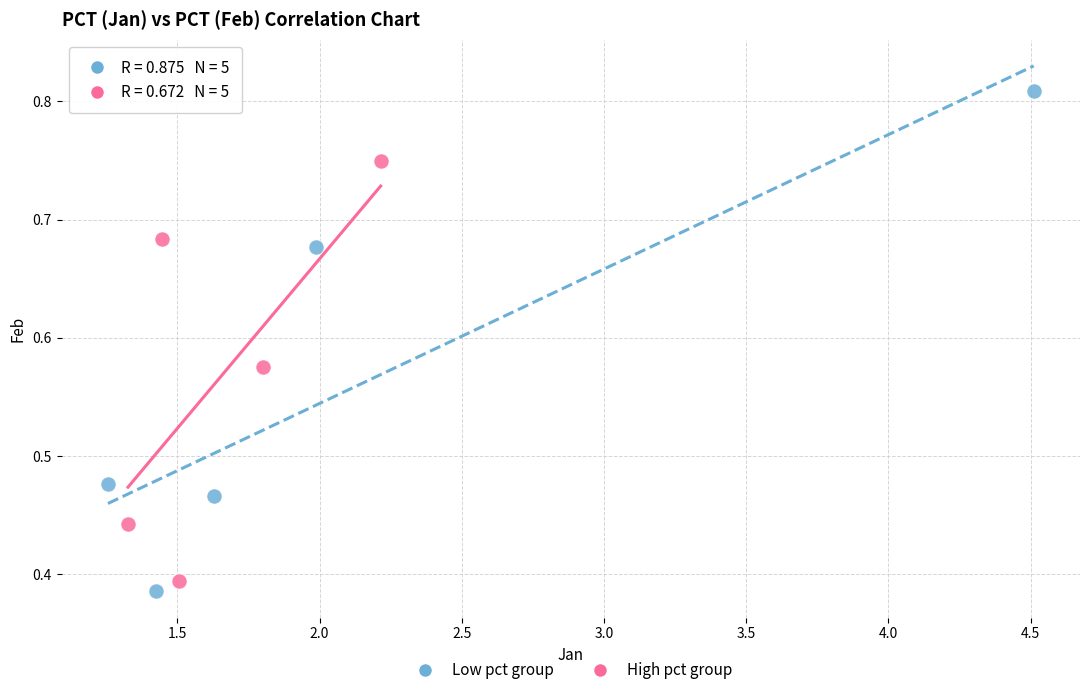

Which series contains the lowest Y value?

Low pct group